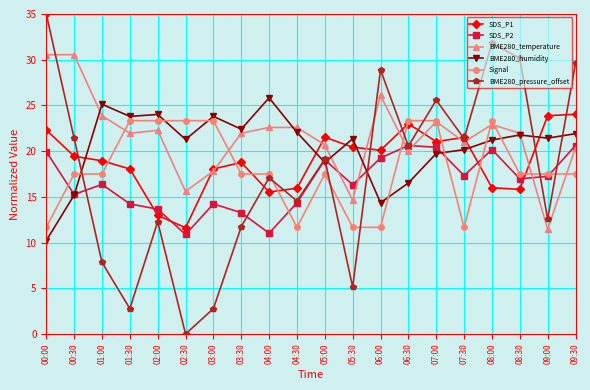

Which series ends up on top after the final intersection of BME280_temperature and BME280_pressure_offset?

BME280_pressure_offset